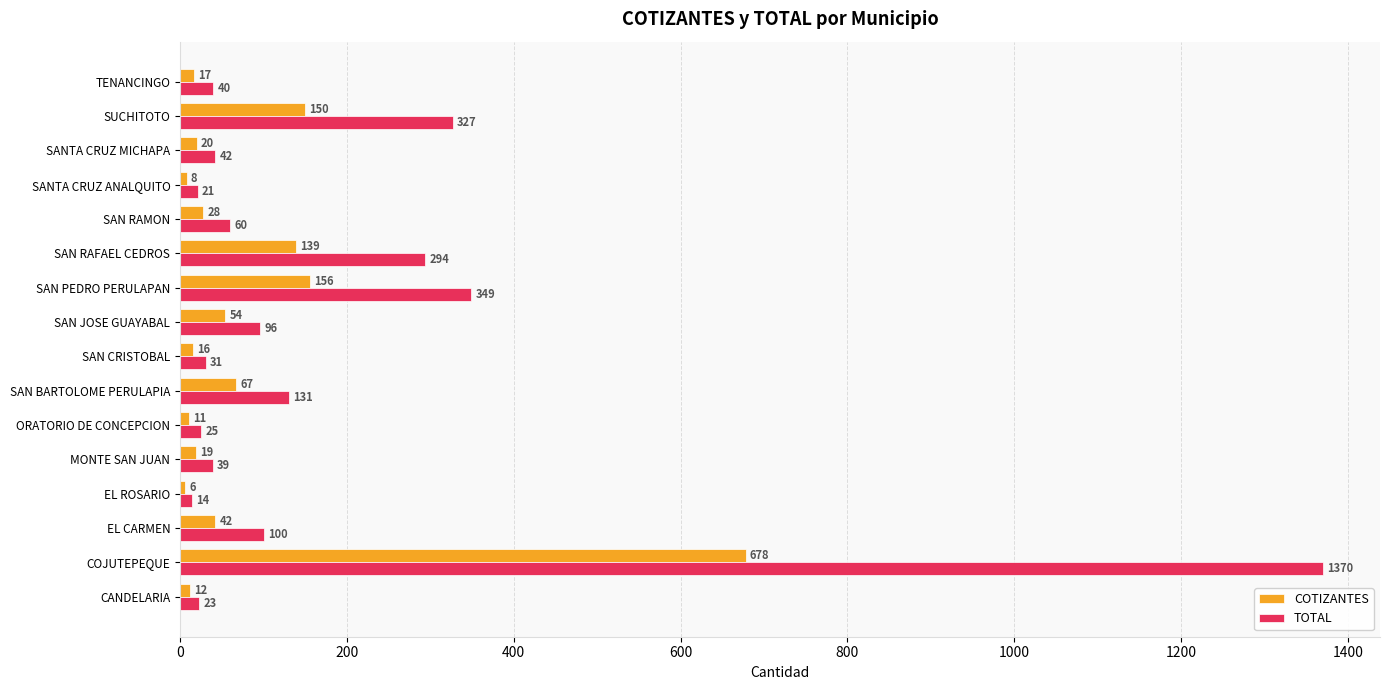

Which series has the largest range (max minus min)?

TOTAL